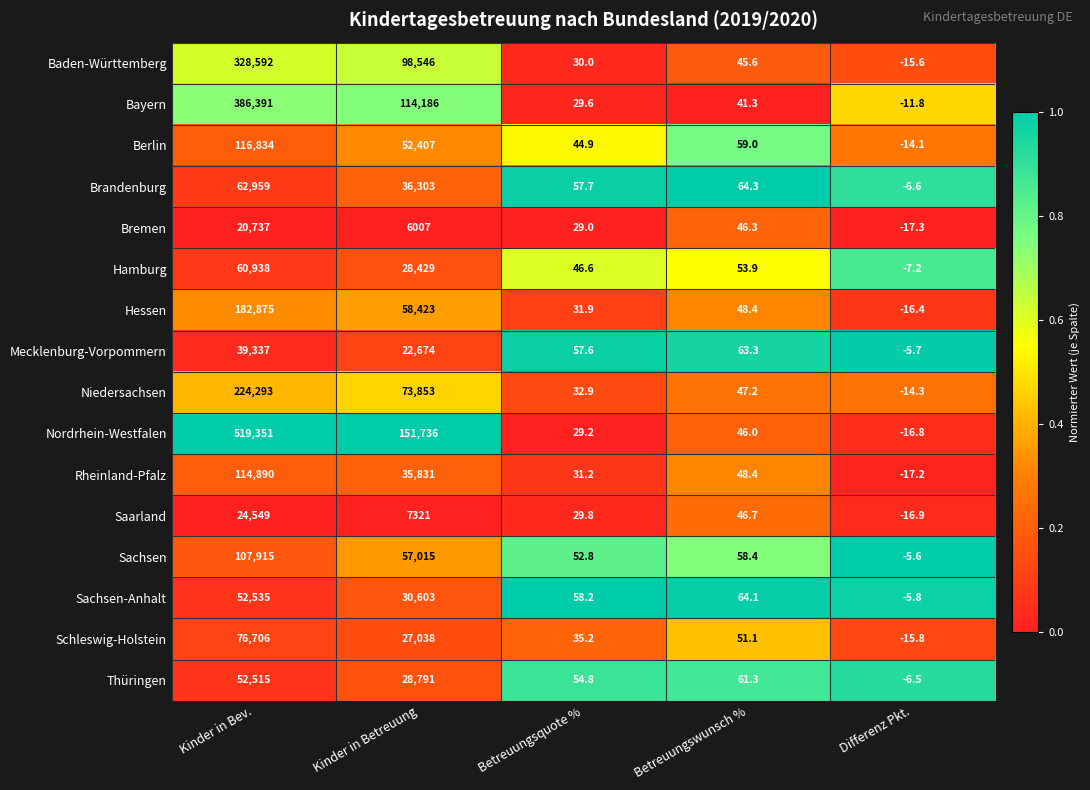

True or false: Sachsen has a value of 35293.2 at Kinder in Betreuung.

False